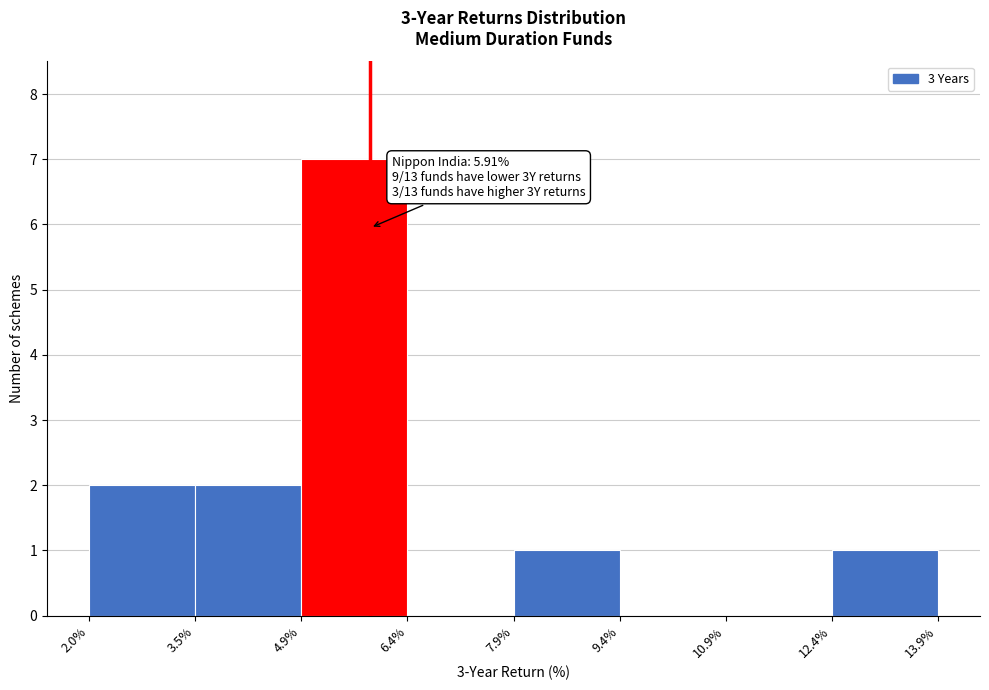

Which range on the x-axis has the tallest bar?

4.9% to 6.4%